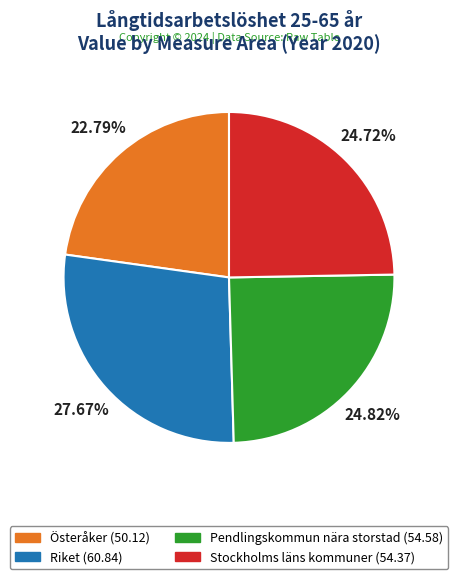

How many segments does this pie chart have?

4